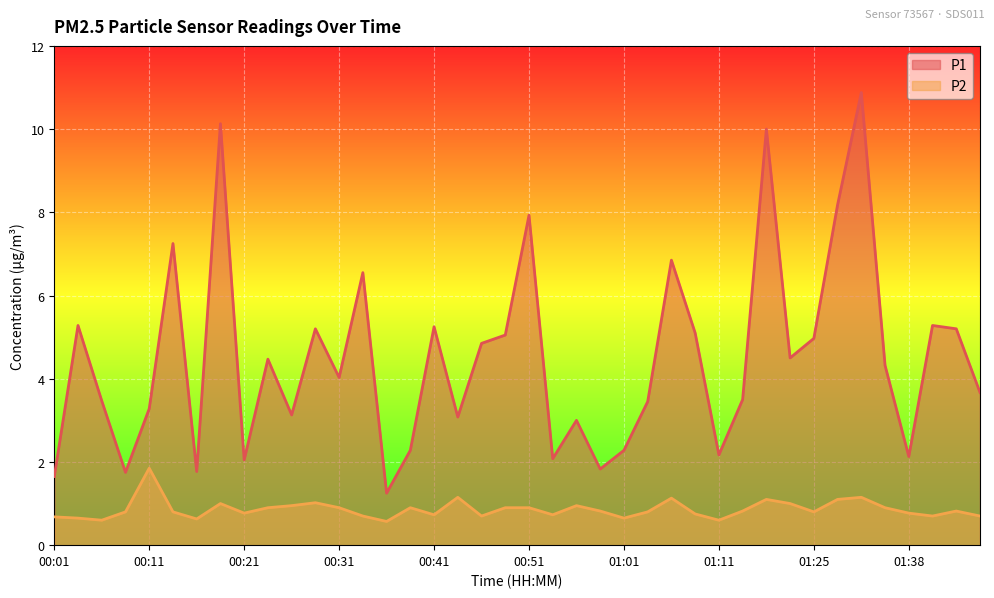

Read the P2 value at 00:14.

0.8